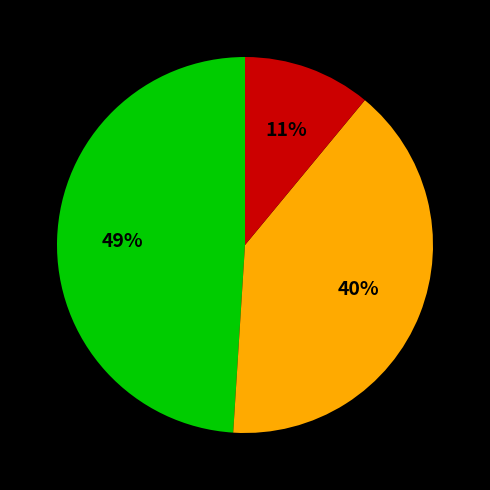

Does any single category account for the majority?

No